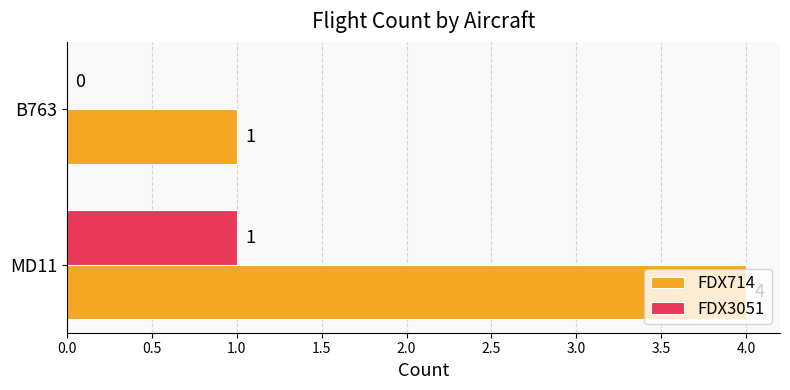

At which label is FDX714 closest to 2?

B763